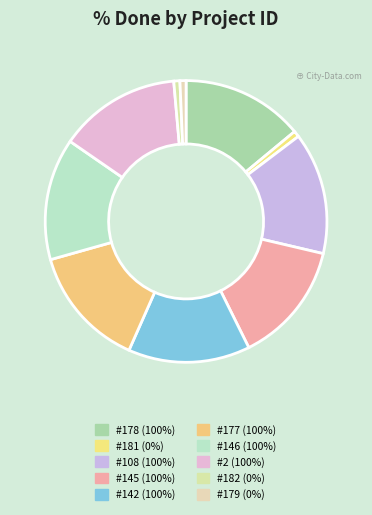

Does any single category account for the majority?

No